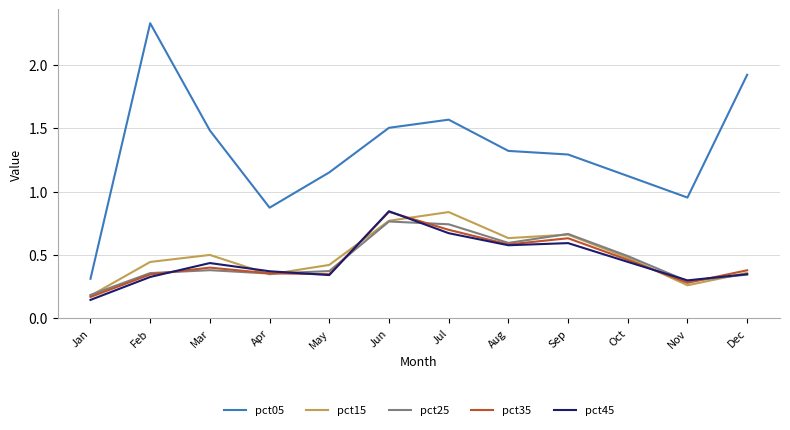

What is the sum of the pct25 values at Aug and Oct?

1.1